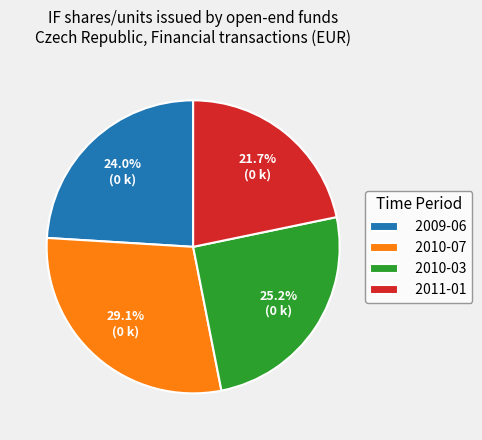

To the nearest percent, what is the combined percentage of 2010-07 and 2011-01?

51%